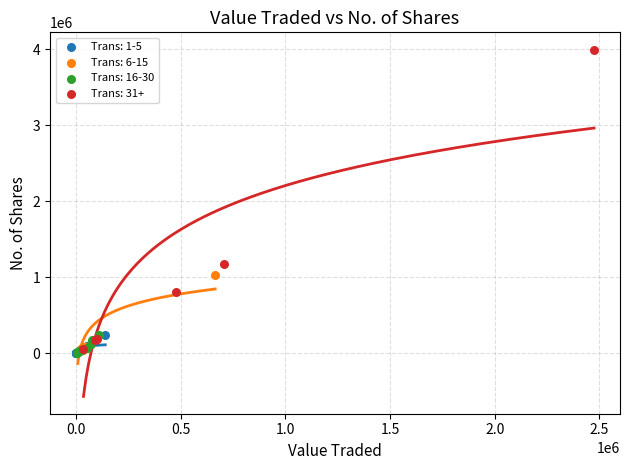

Which series contains the highest Y value?

Trans: 31+